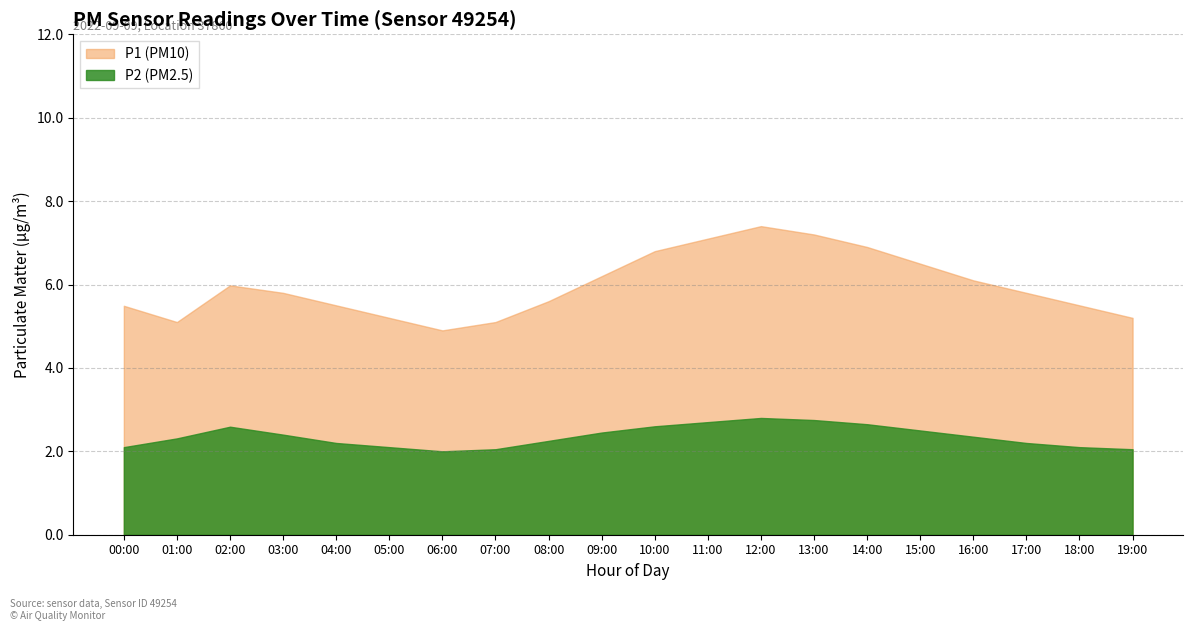

Which label corresponds to the smallest value in the chart?

06:00